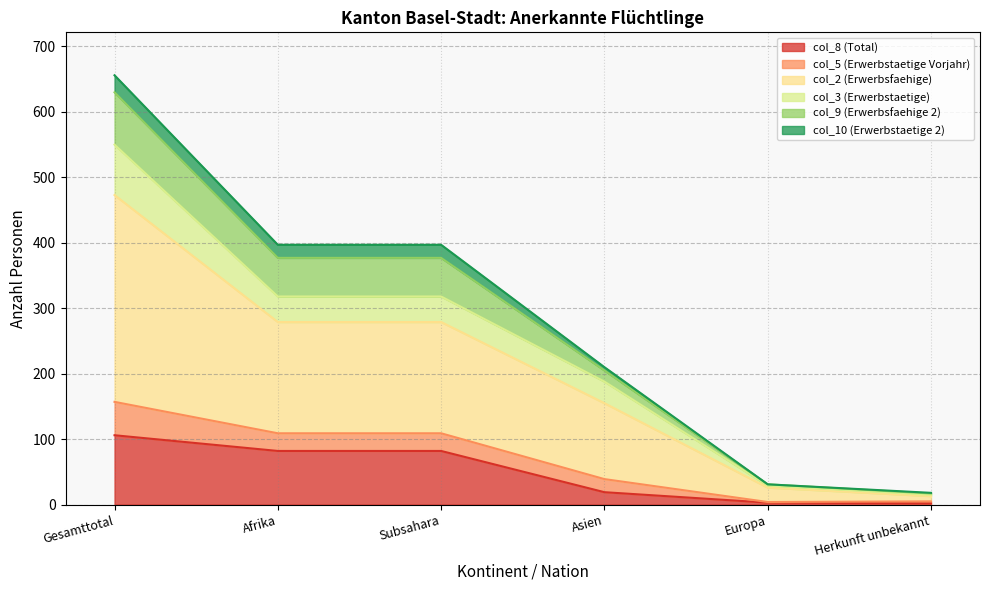

At which category is the sum across all series the highest?

Gesamttotal